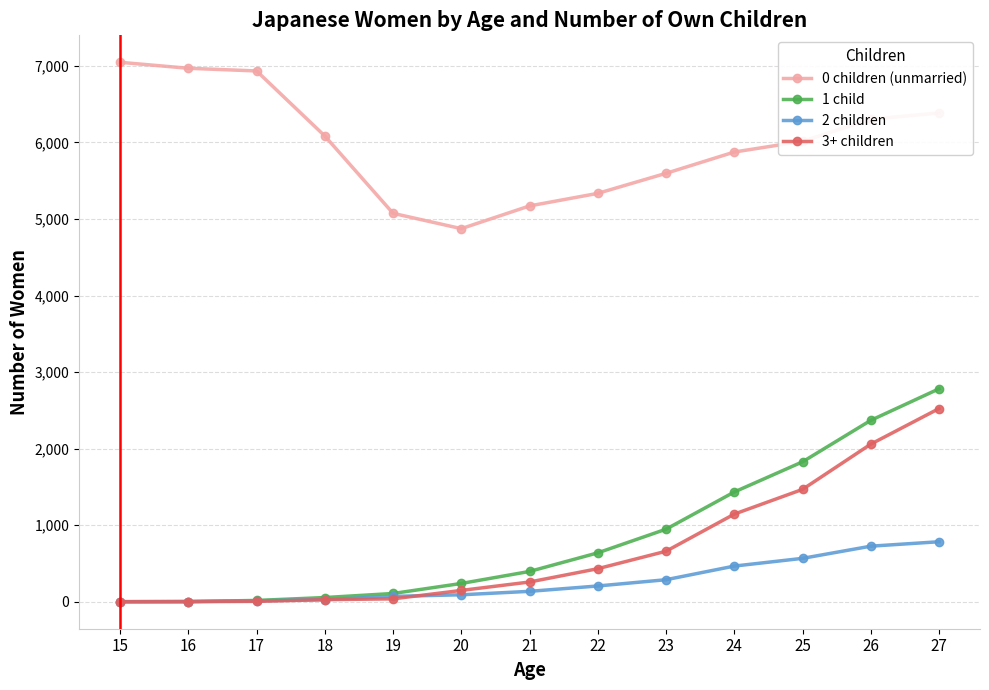

Rank the series by their maximum value, from highest to lowest.

0 children (unmarried), 1 child, 3+ children, 2 children